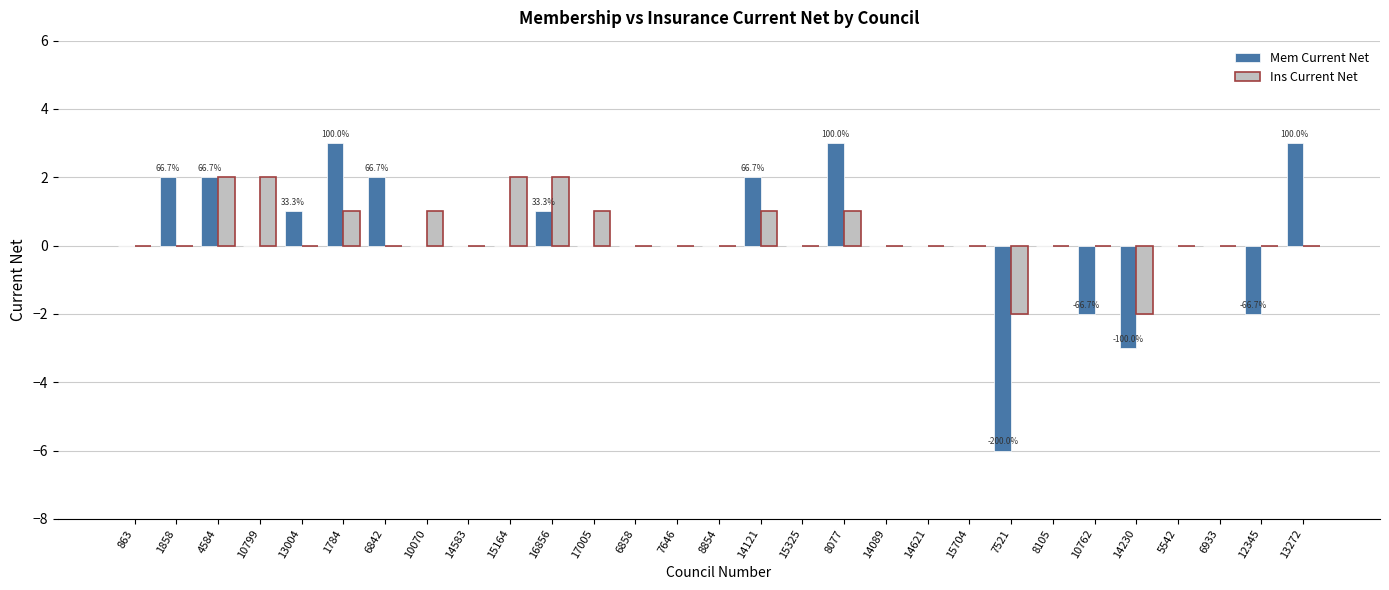

What is the sum of the Mem Current Net values at 14089 and 7521?

-6